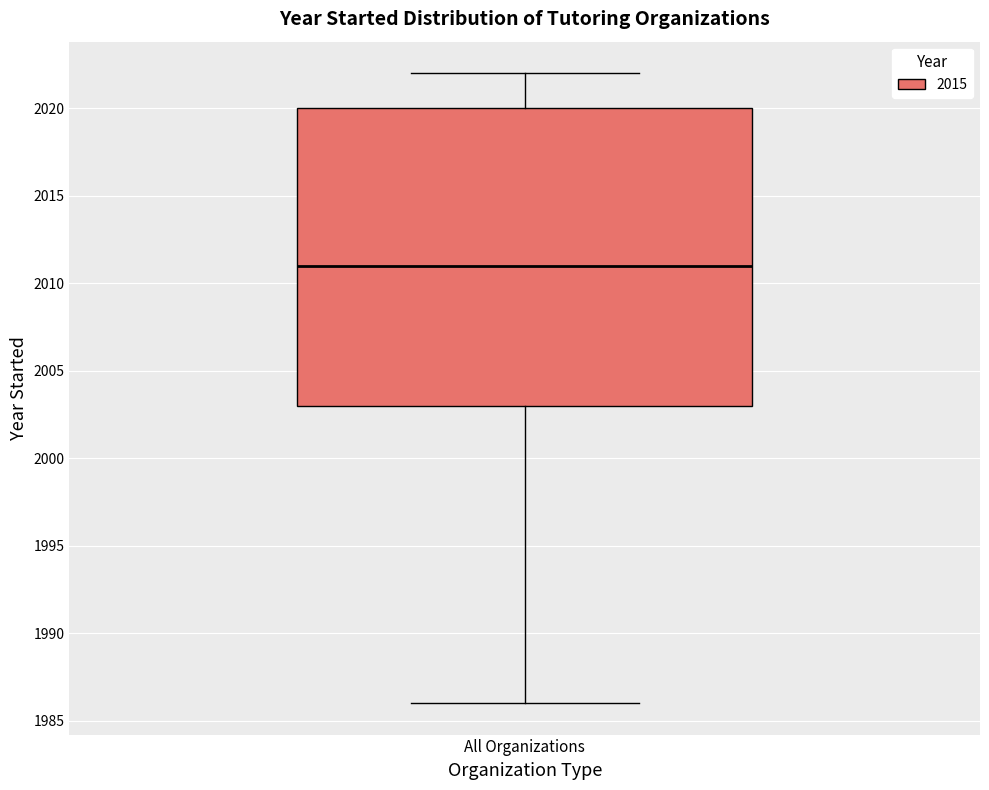

Where is the lower edge of the box for All Organizations on the y-axis? The values are not printed on the chart, so give them approximately, as read against the axis.

2003